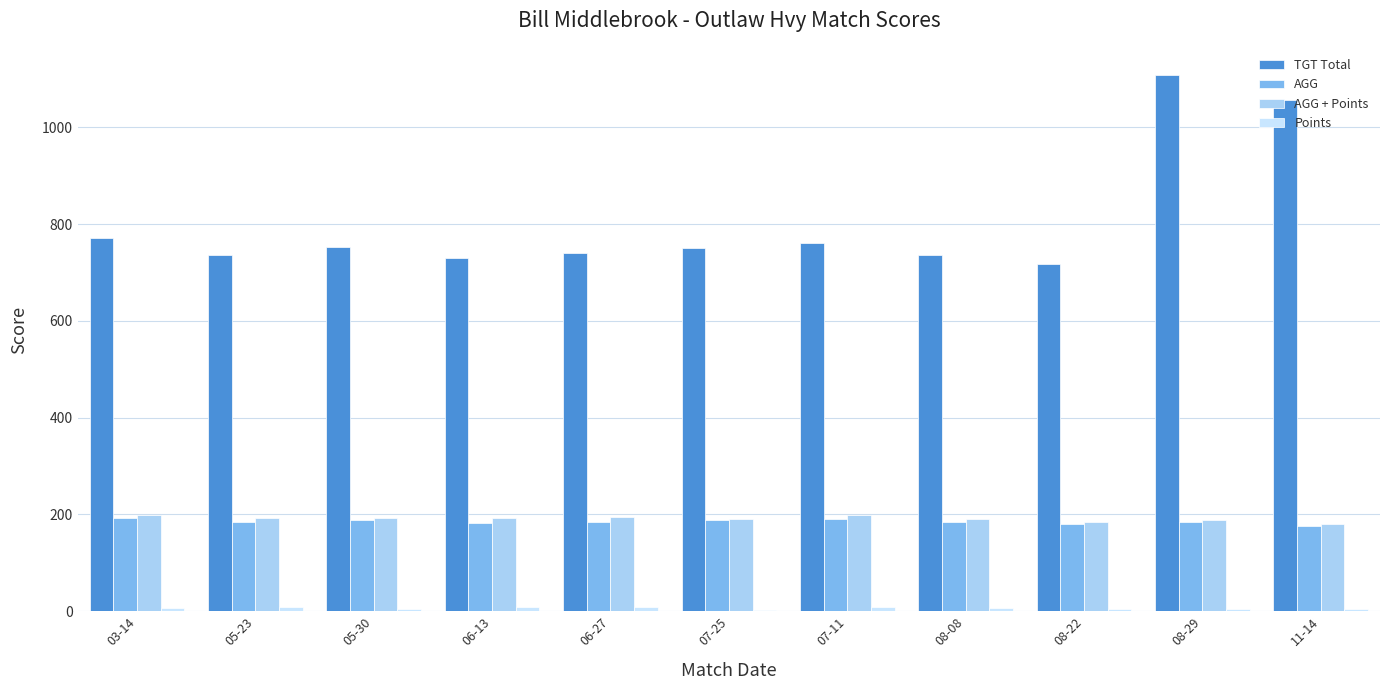

What is the average value of the TGT Total series?

805.9